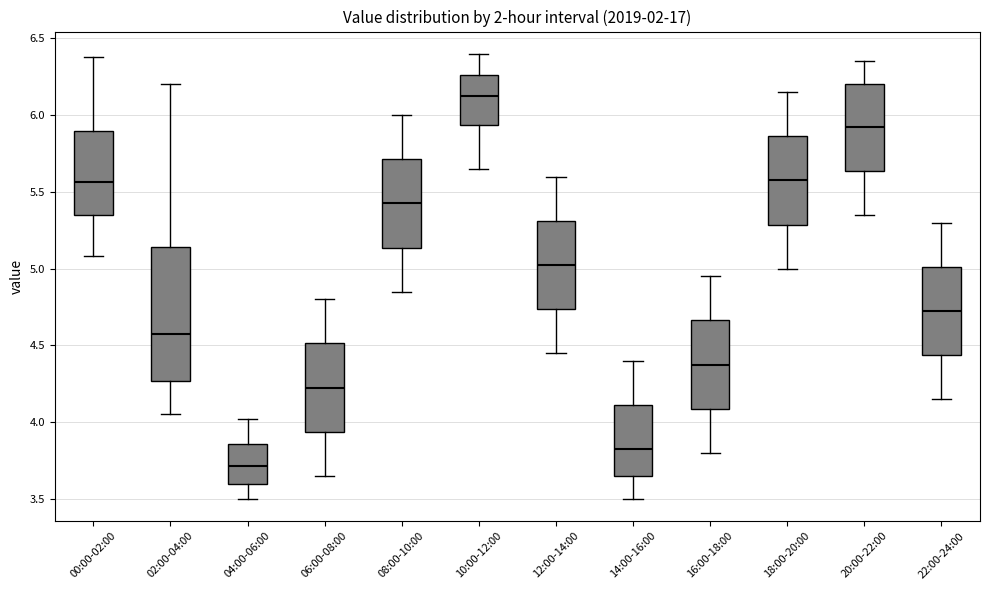

Where is the lower edge of the box for 00:00-02:00 on the y-axis? The values are not printed on the chart, so give them approximately, as read against the axis.

5.35